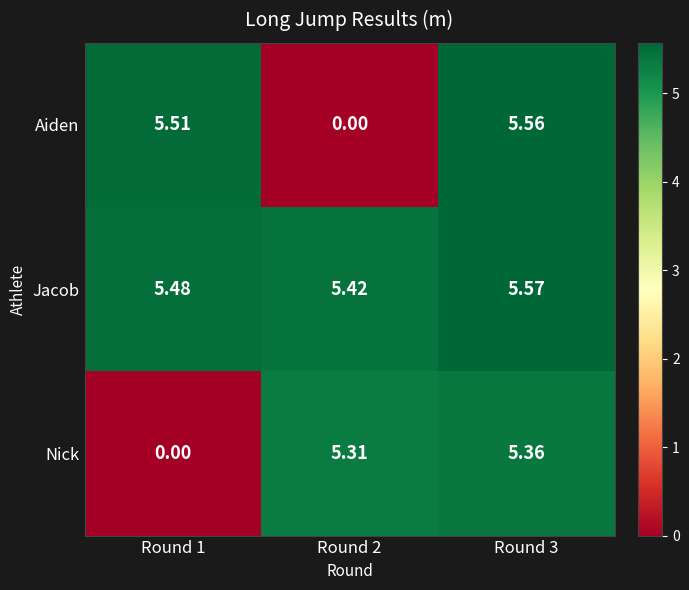

Is the value of Aiden at Round 3 greater than the value of Jacob at Round 3?

No